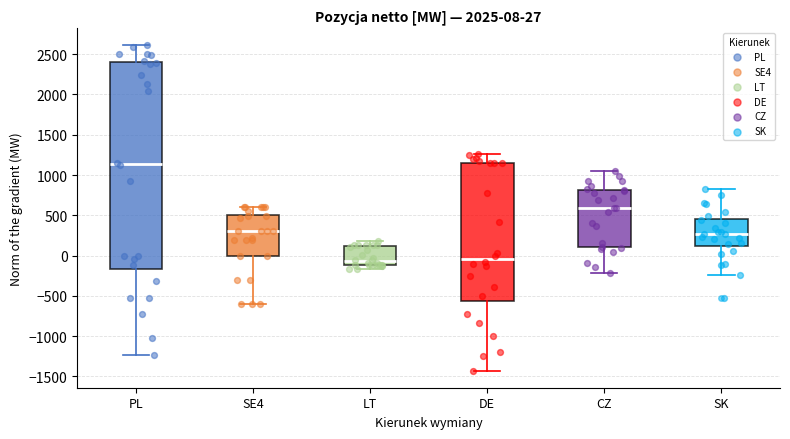

Comparing the boxes themselves (not the whiskers), which one is the tallest?

PL